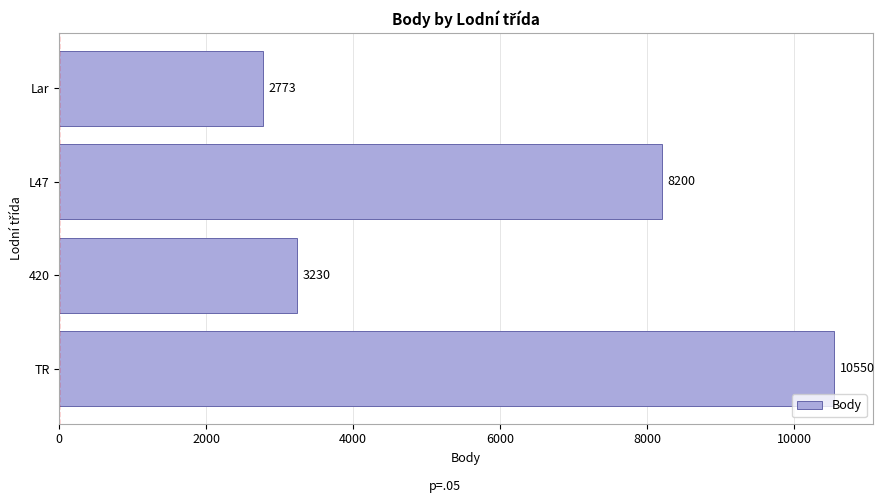

Count the number of categories in the chart.

4